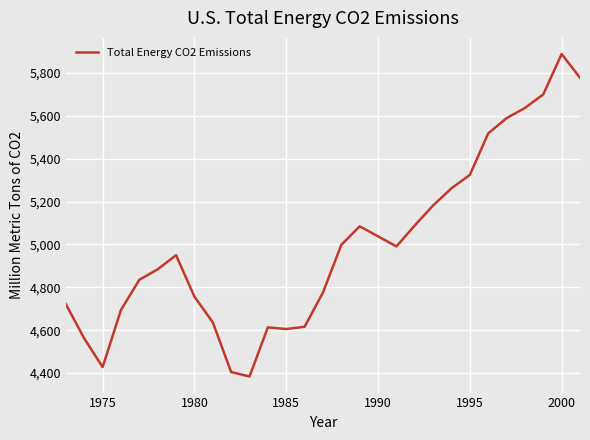

What is the smallest value displayed?

4384.0